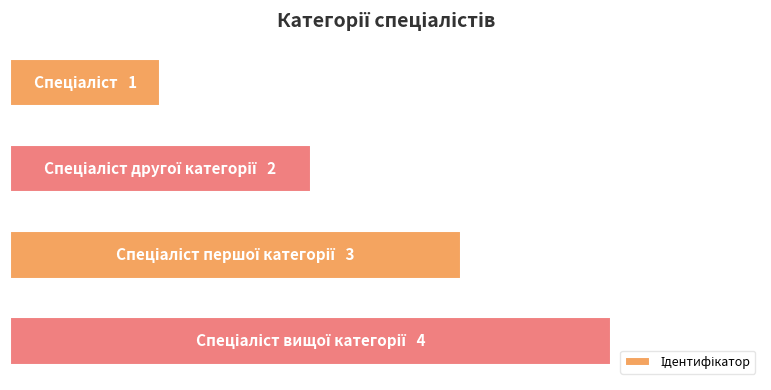

How many values are below 3?

2